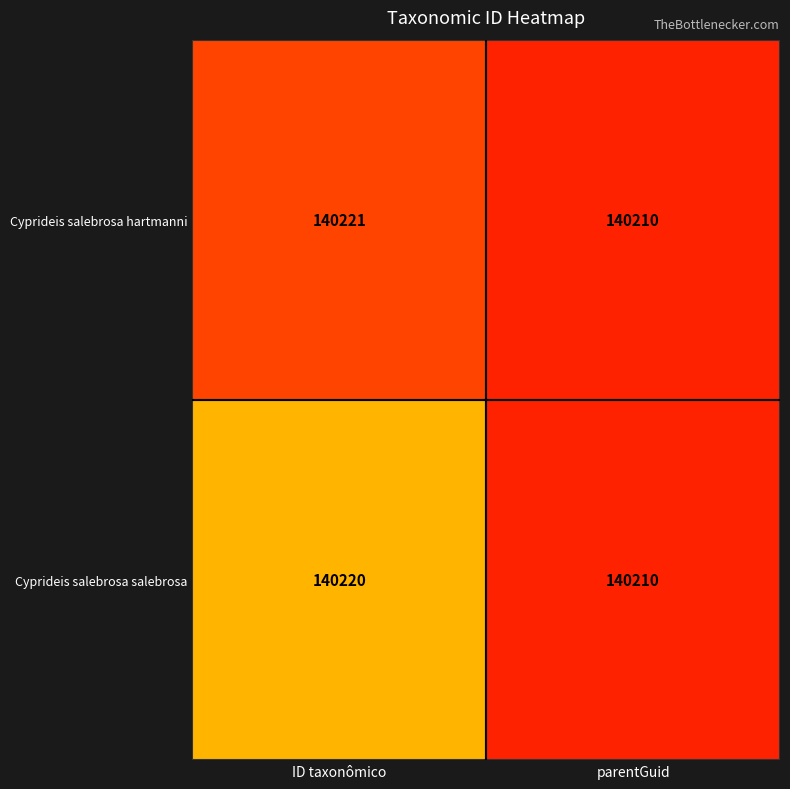

Reading left to right, extract all data points from this chart.

Cyprideis salebrosa hartmanni: ID taxonômico=140221	parentGuid=140210
Cyprideis salebrosa salebrosa: ID taxonômico=140220	parentGuid=140210